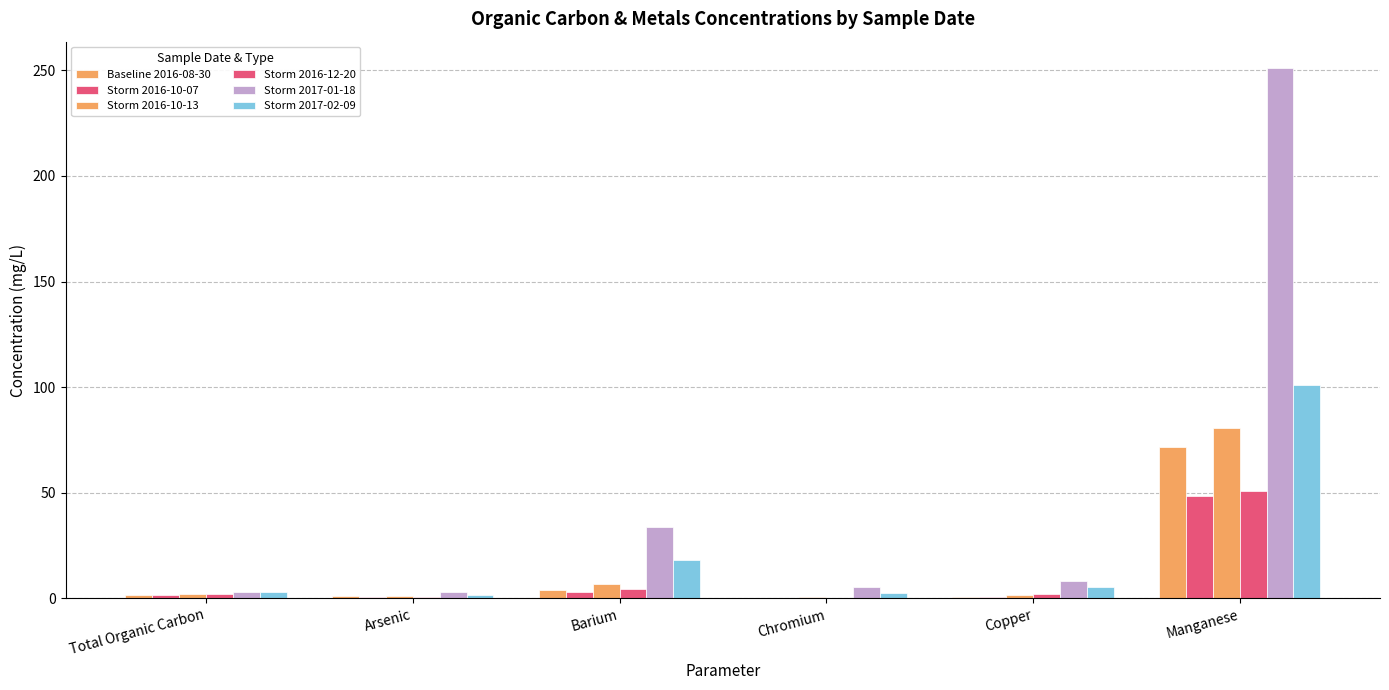

Are the bars grouped side by side (vs. stacked)?

Yes